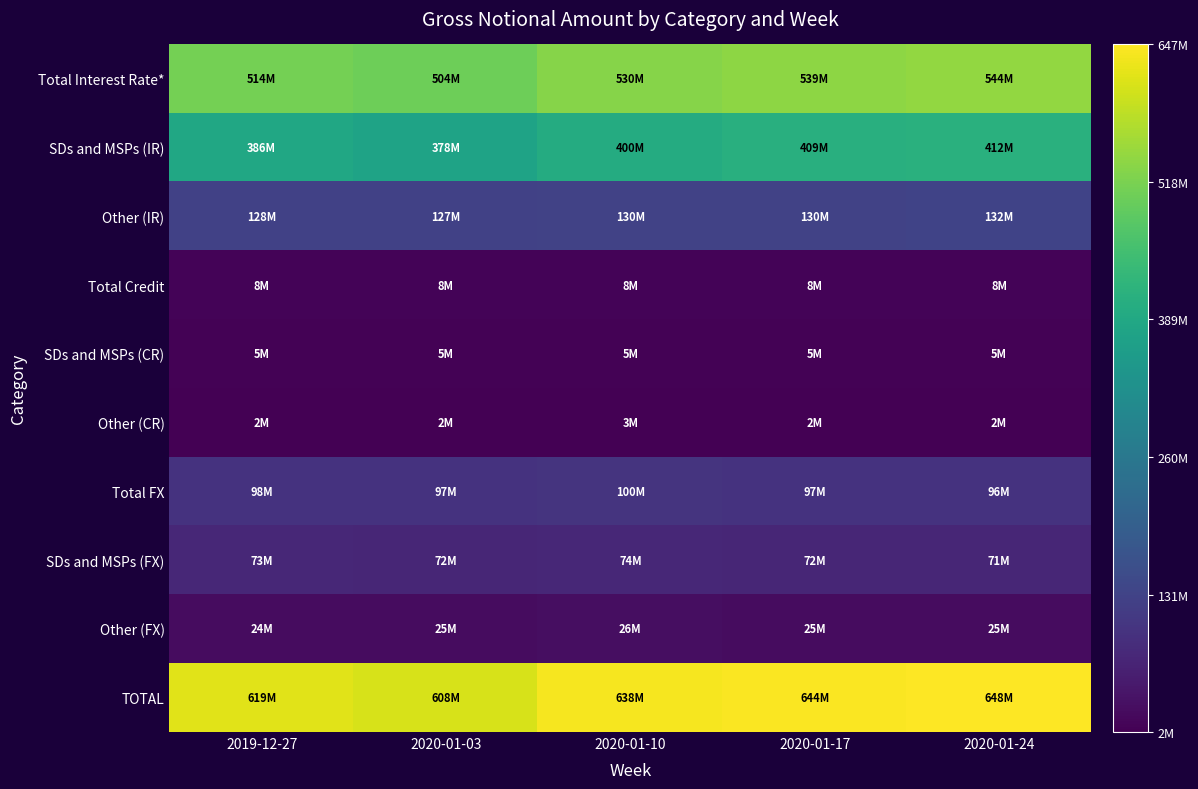

Reading right to left, transcribe all the data shown in this chart.

Total Interest Rate*: 2020-01-24=544242901	2020-01-17=539348051	2020-01-10=529881511	2020-01-03=504298103	2019-12-27=513531730
SDs and MSPs (IR): 2020-01-24=412284140	2020-01-17=408870366	2020-01-10=400354678	2020-01-03=377533195	2019-12-27=385937321
Other (IR): 2020-01-24=131958761	2020-01-17=130477685	2020-01-10=129526833	2020-01-03=126764909	2019-12-27=127594409
Total Credit: 2020-01-24=7705286	2020-01-17=7516597	2020-01-10=7853809	2020-01-03=7654092	2019-12-27=7684401
SDs and MSPs (CR): 2020-01-24=5226724	2020-01-17=5095691	2020-01-10=5309438	2020-01-03=5196465	2019-12-27=5227924
Other (CR): 2020-01-24=2478561	2020-01-17=2420906	2020-01-10=2544371	2020-01-03=2457627	2019-12-27=2456476
Total FX: 2020-01-24=95979463	2020-01-17=97074466	2020-01-10=100297589	2020-01-03=96534660	2019-12-27=97592515
SDs and MSPs (FX): 2020-01-24=71449757	2020-01-17=72146814	2020-01-10=74456537	2020-01-03=71854681	2019-12-27=73165515
Other (FX): 2020-01-24=24529706	2020-01-17=24927652	2020-01-10=25841052	2020-01-03=24679979	2019-12-27=24427000
TOTAL: 2020-01-24=647927650	2020-01-17=643939114	2020-01-10=638032909	2020-01-03=608486855	2019-12-27=618808646